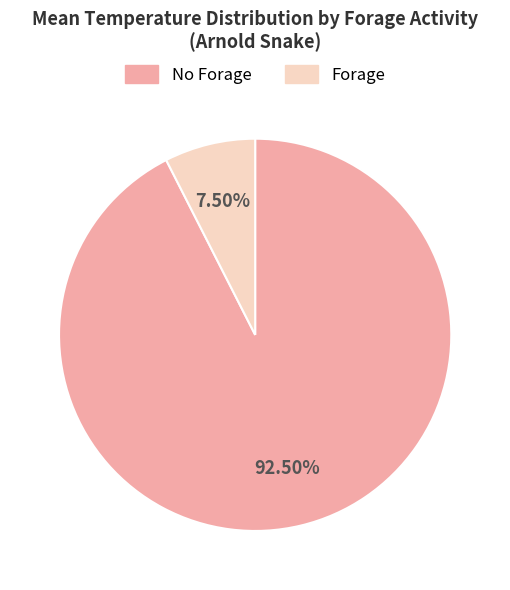

How many segments does this pie chart have?

2